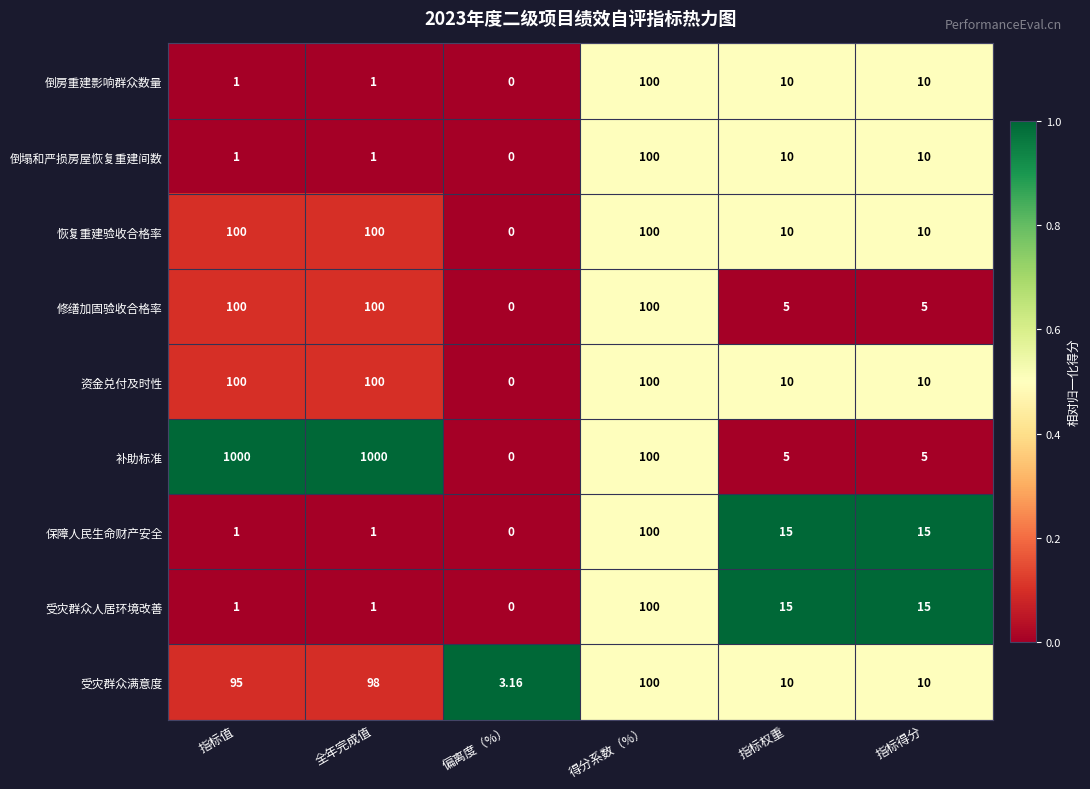

What is the total value across all series at 指标得分?

90.0